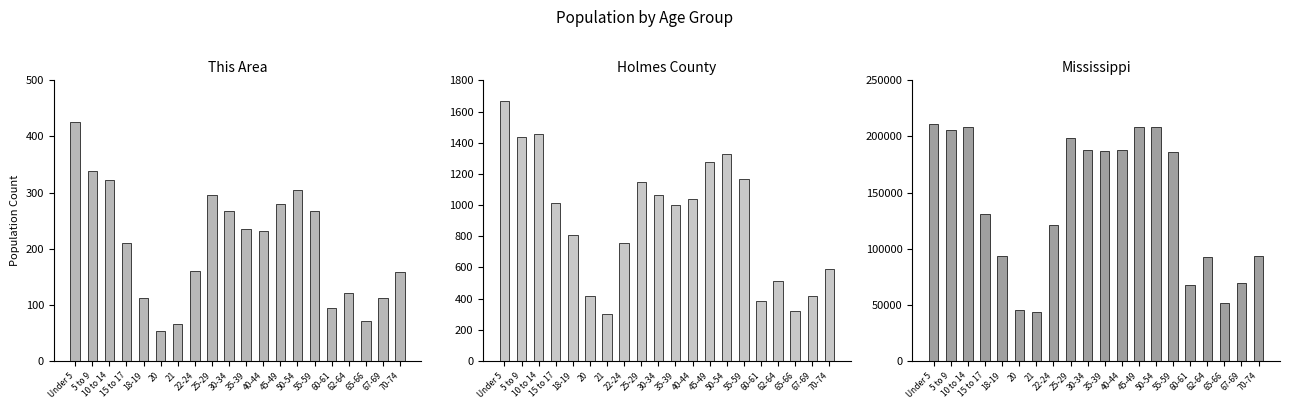

Rank the series by their maximum value, from lowest to highest.

This Area, Holmes County, Mississippi